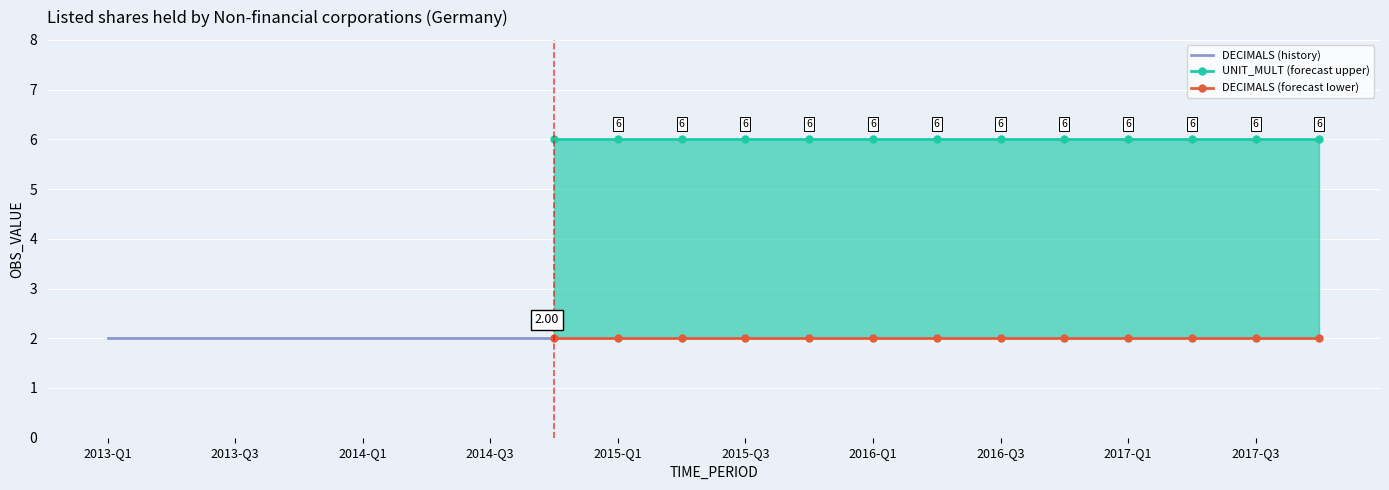

True or false: DECIMALS and UNIT_MULT intersect in this chart.

False